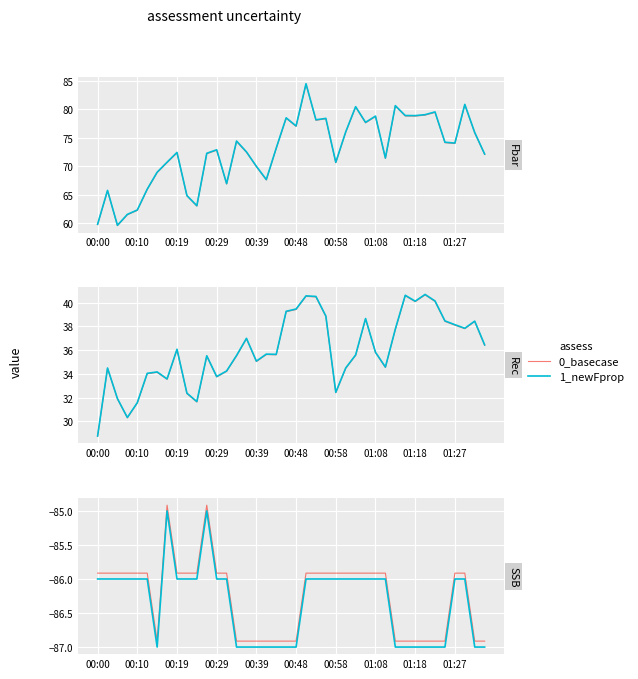

Is this an area chart (filled region under the line)?

No